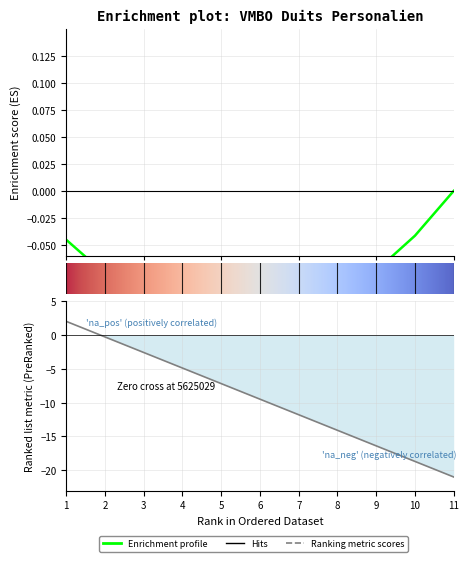

How many data points are less than -9?

6